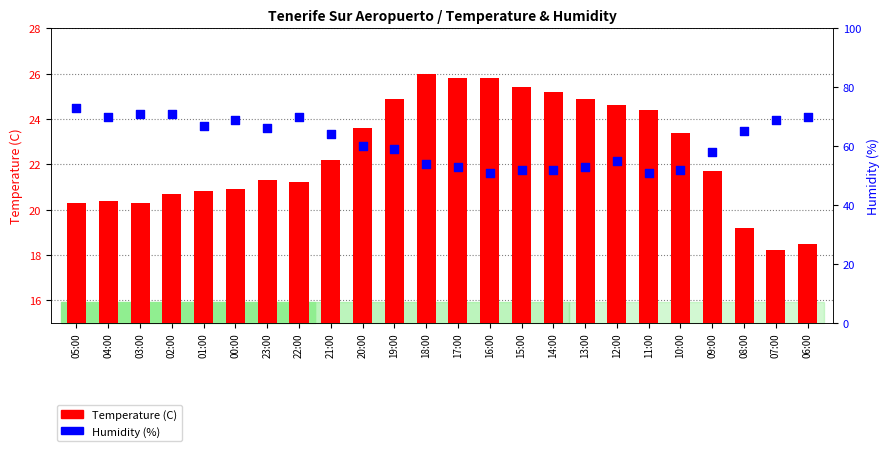

At which category is the sum across all series the highest?

05:00